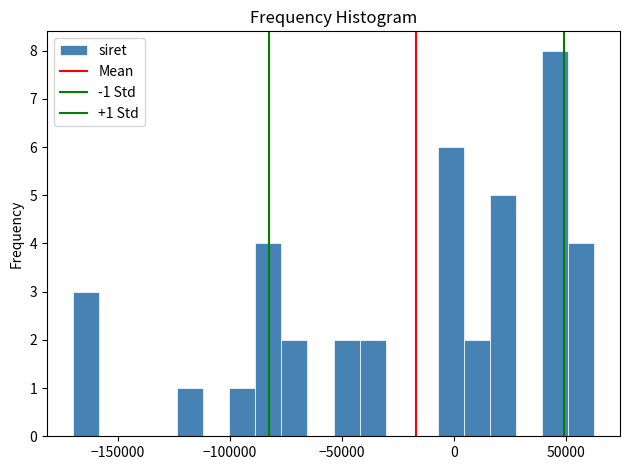

Around what value on the x-axis is the tallest bar? Give the approximate position of its centre, as read against the axis.

45000